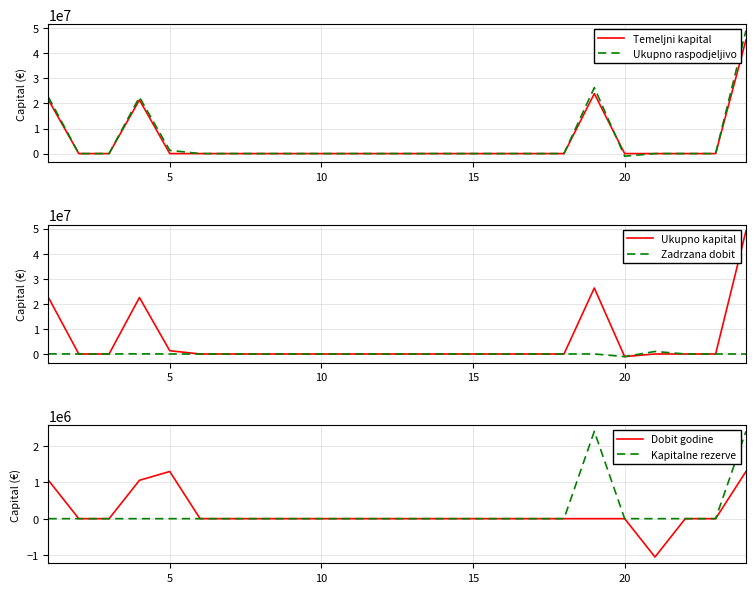

Reading left to right, list all the values displayed in this chart.

Temeljni kapital: 21405136	0	0	21405136	0	0	0	0	0	0	0	0	0	0	0	0	0	0	23909085	0	0	0	0	45314221
Ukupno raspodjeljivo: 22505453	0	0	22505453	1291926	0	0	0	0	0	0	0	0	0	0	0	0	0	26299993	-1044569	1	0	0	49052804
Ukupno kapital: 22505453	0	0	22505453	1291926	0	0	0	0	0	0	0	0	0	0	0	0	0	26299993	-1044569	1	0	0	49052804
Zadrzana dobit: 47822	0	0	47822	0	0	0	0	0	0	0	0	0	0	0	0	0	0	0	-1044569	996747	0	0	0
Dobit godine: 1049978	0	0	1049978	1291926	0	0	0	0	0	0	0	0	0	0	0	0	0	0	0	-1049978	0	0	1291926
Kapitalne rezerve: 0	0	0	0	0	0	0	0	0	0	0	0	0	0	0	0	0	0	2390908	0	0	0	0	2390908